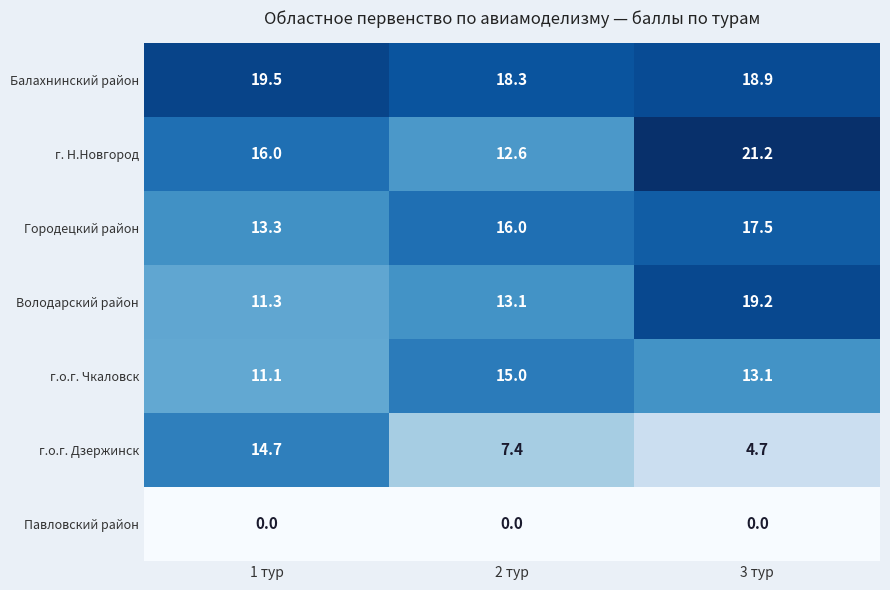

The г. Н.Новгород series shows 8.6 at 3 тур. True or false?

False